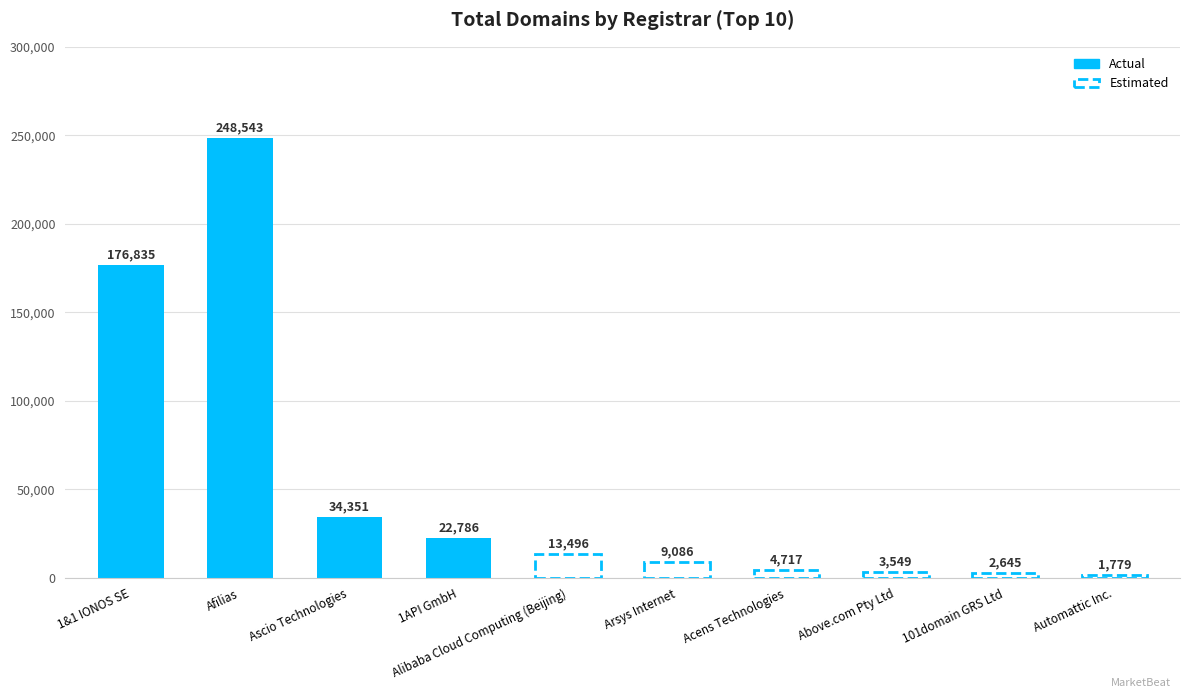

Does the chart contain stacked bars?

No